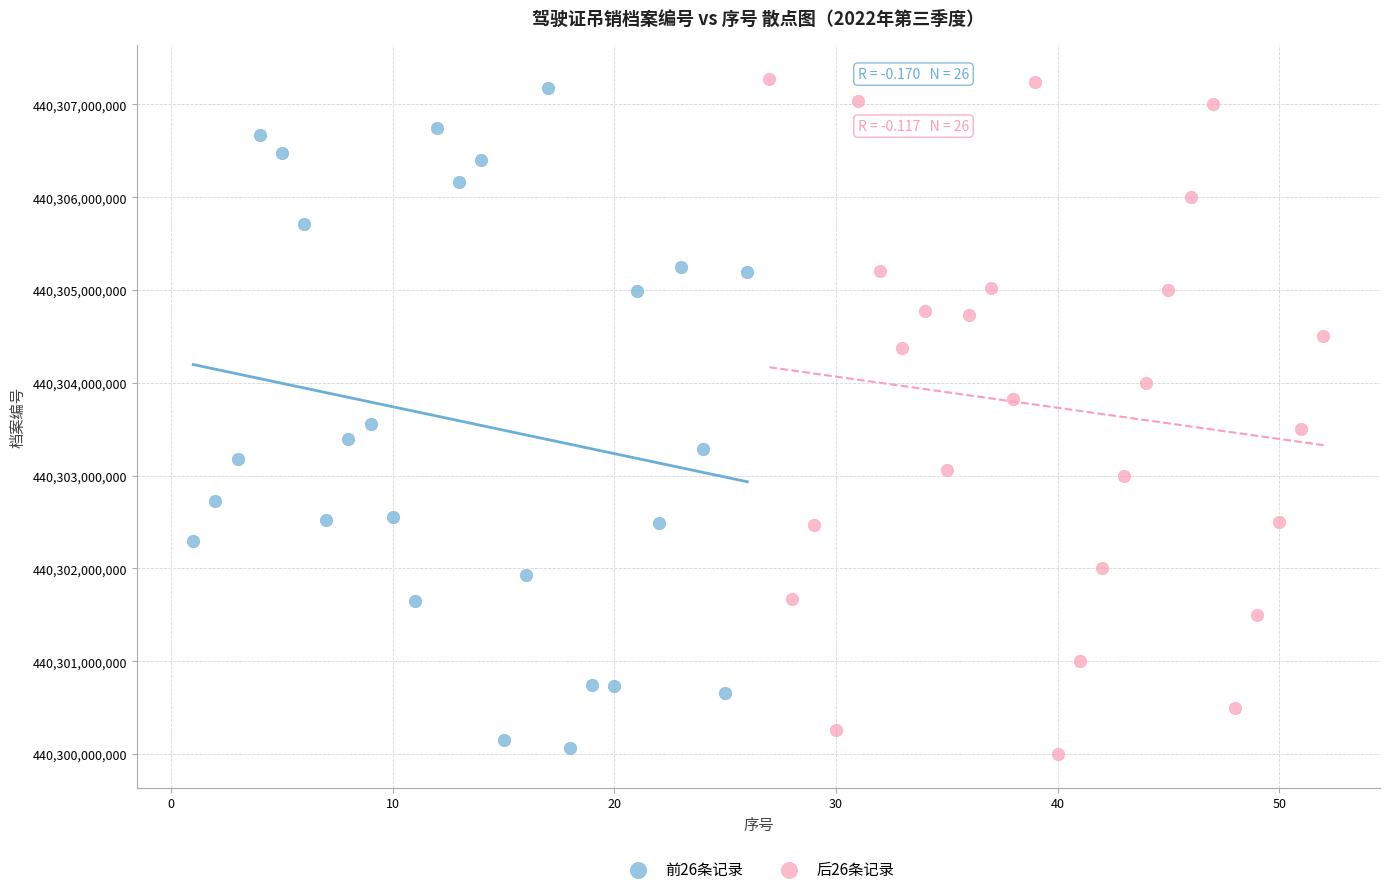

Which series reaches the maximum Y coordinate?

后26条记录